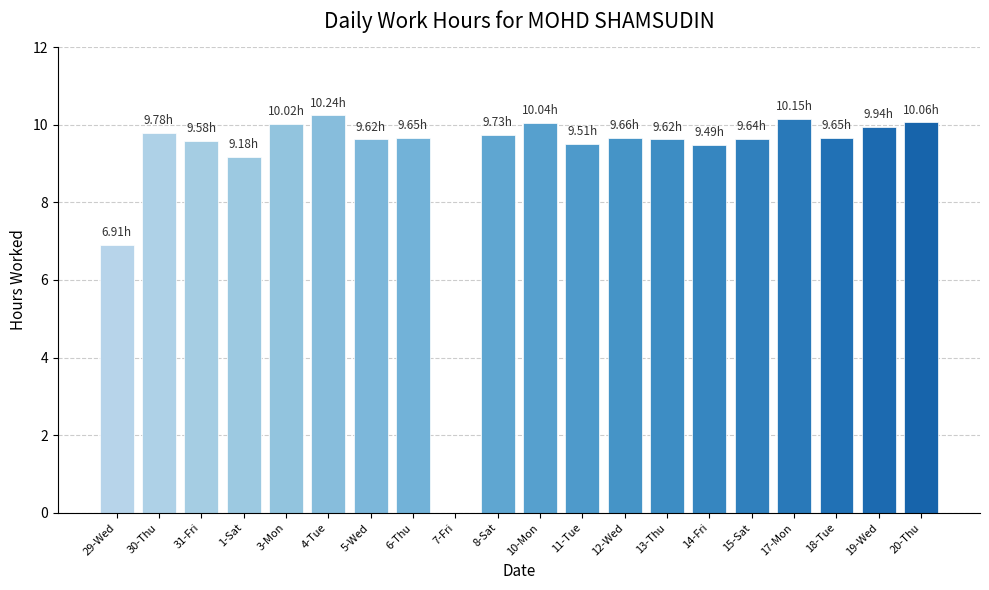

How many categories are shown in the chart?

20